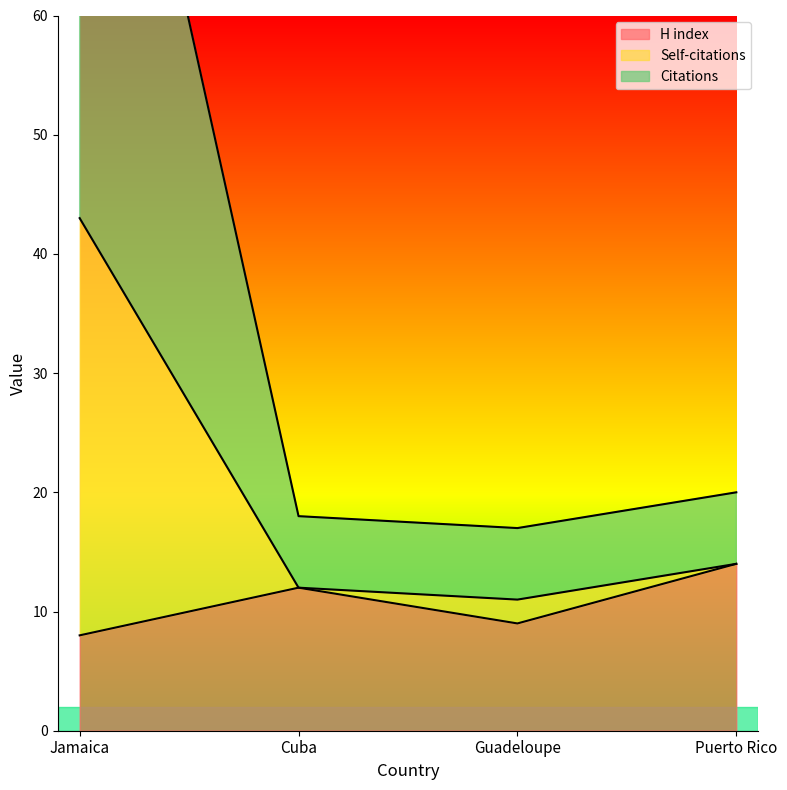

What position from the left is Cuba?

2